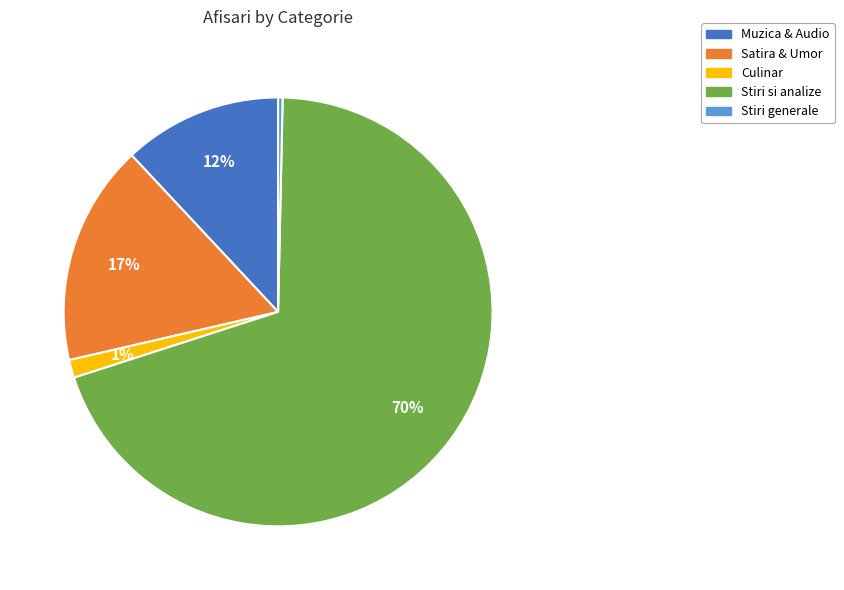

Is there a majority slice in this chart?

Yes